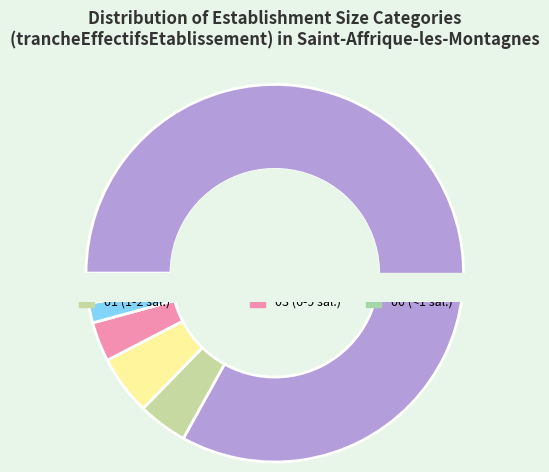

What is the majority slice?

NN